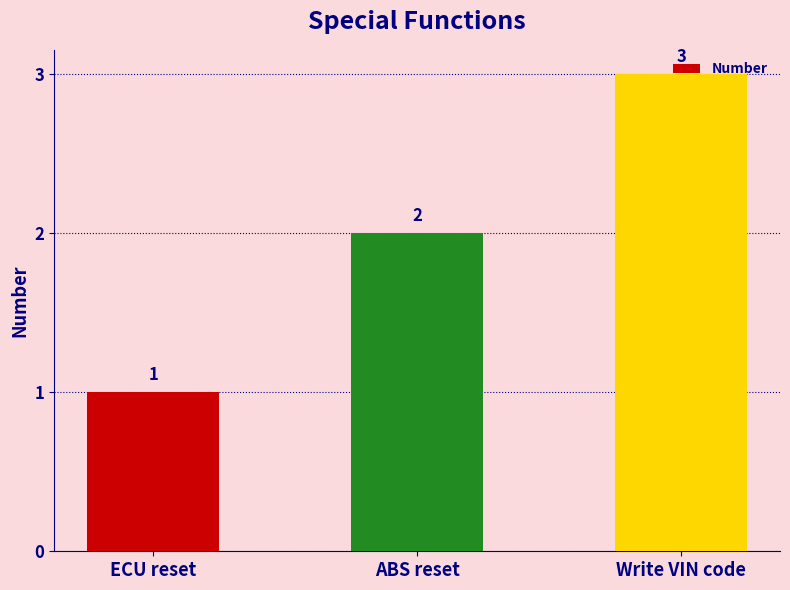

What position from the left is ECU reset?

1